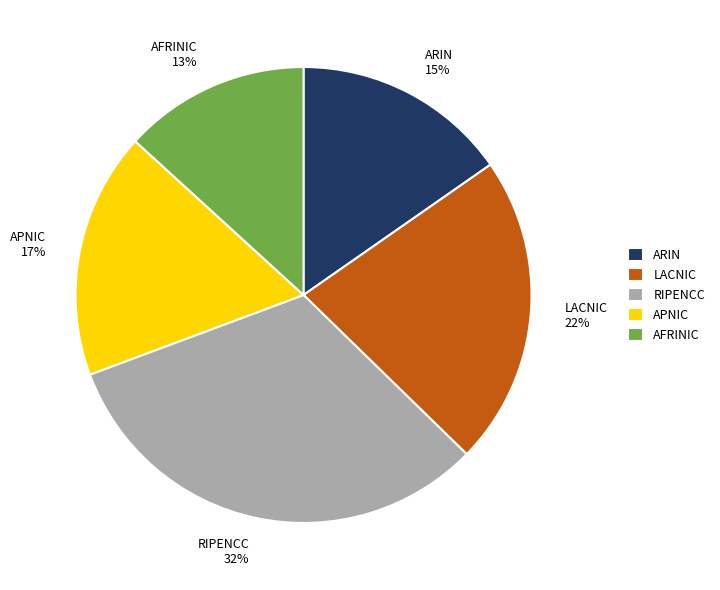

Is there any slice that represents more than half of the pie?

No